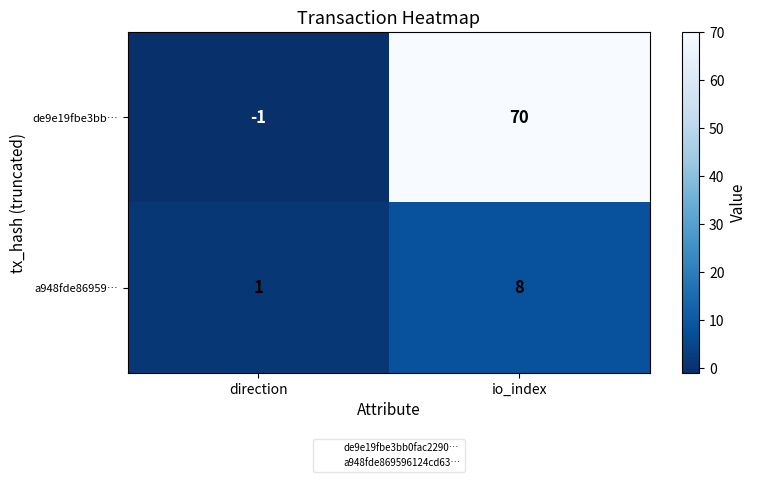

Is it true that a948fde86959… equals 2 at direction?

False